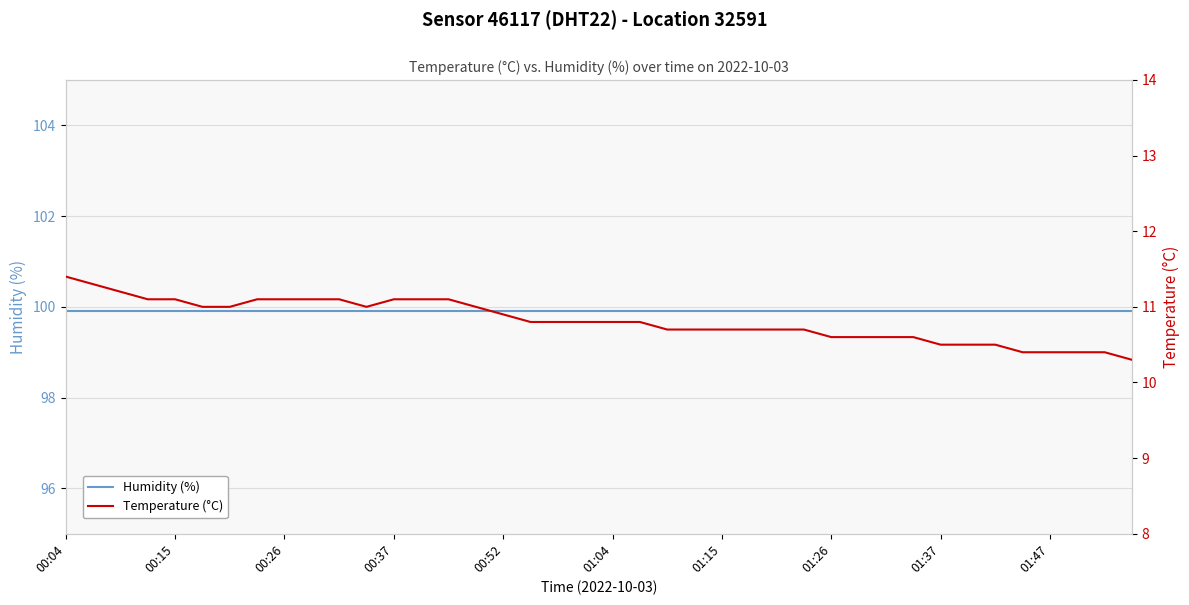

What is the minimum value for Humidity (%)?

99.9